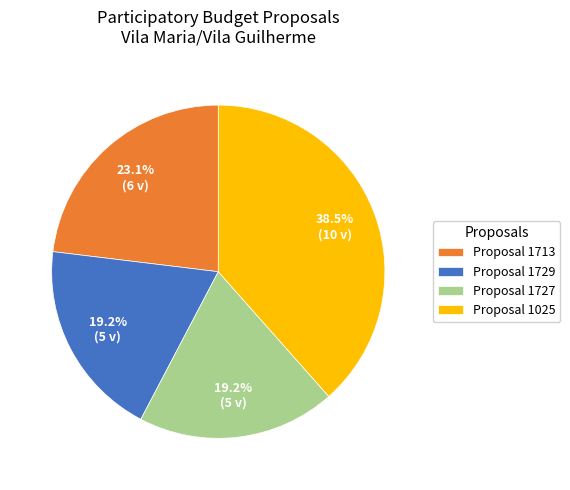

How many slices are in this pie chart?

4